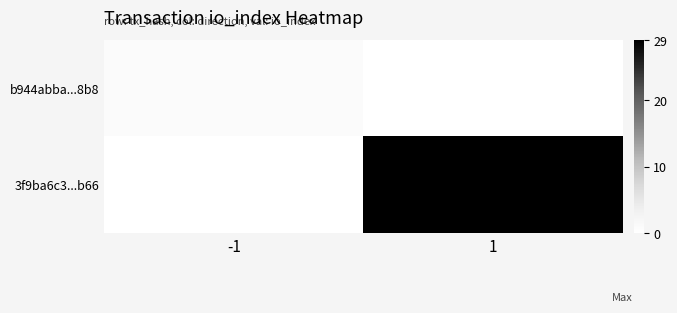

Reading left to right, extract all data points from this chart.

b944abba...8b8: -1=1	1=0
3f9ba6c3...b66: -1=0	1=29